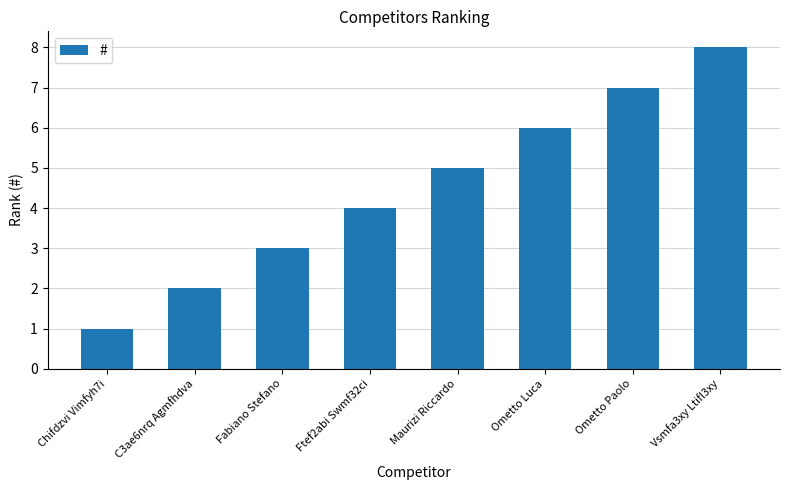

What position from the right is C3ae6nrq Agmfhdva?

7